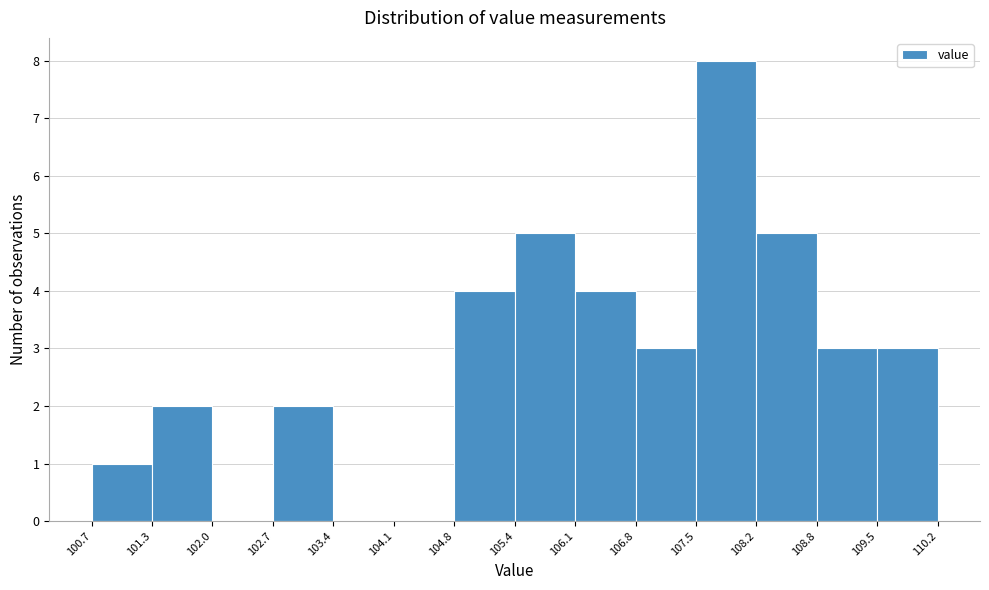

What is the height of the bar covering 100.7 to 101.3 on the x-axis? The values are not printed on the chart, so give them approximately, as read against the axis.

1